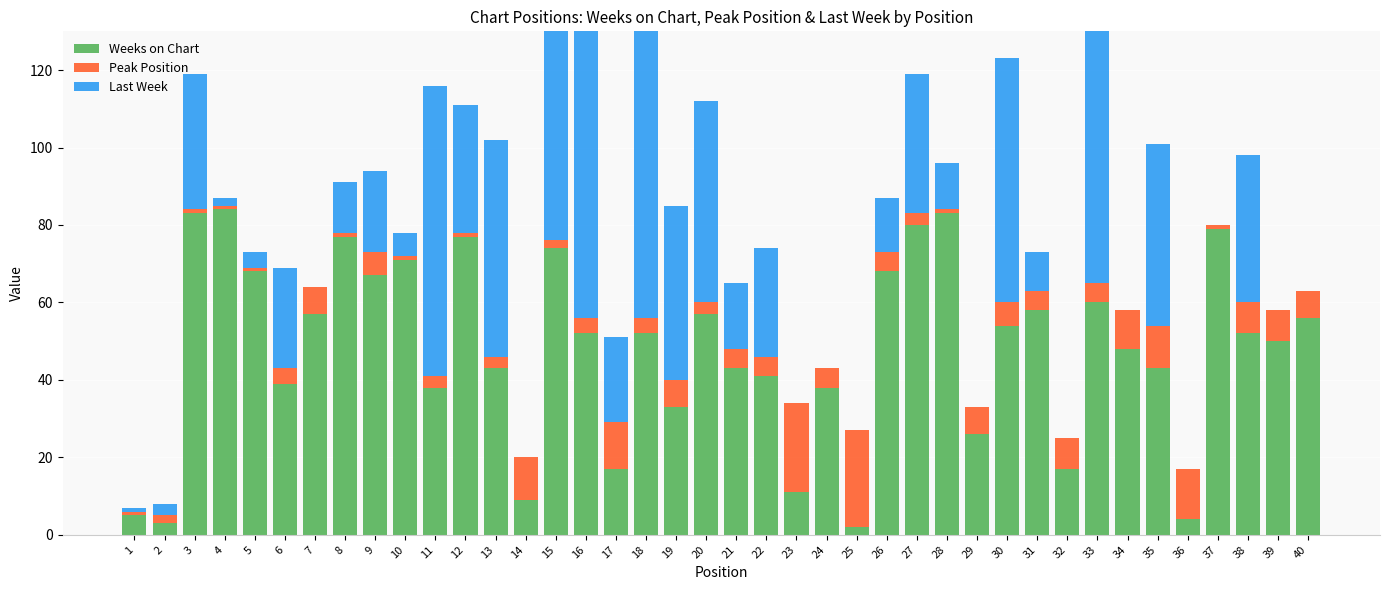

At which category does the chart reach its peak across all series?

18